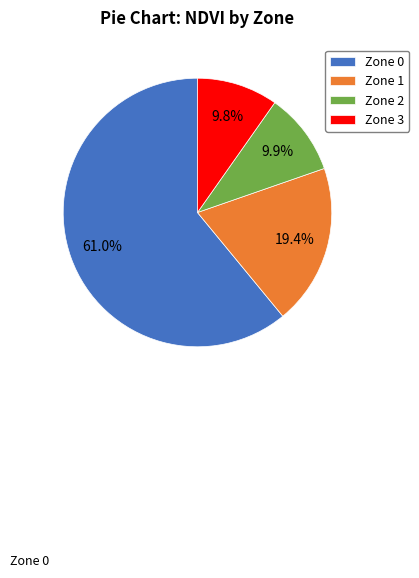

What is the largest slice in the pie chart?

Zone 0